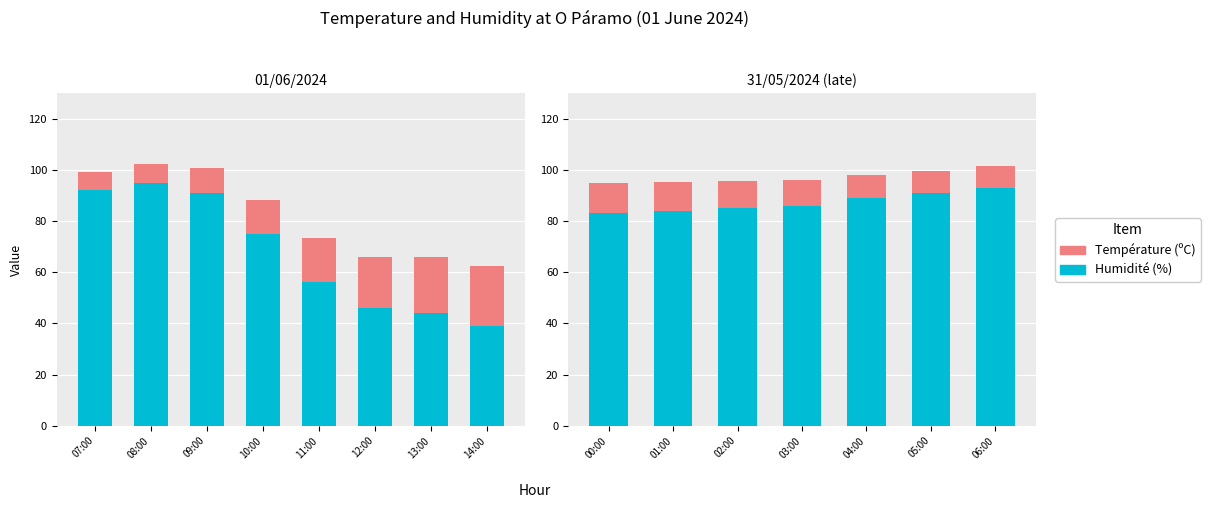

How many bars are there in each group?

2